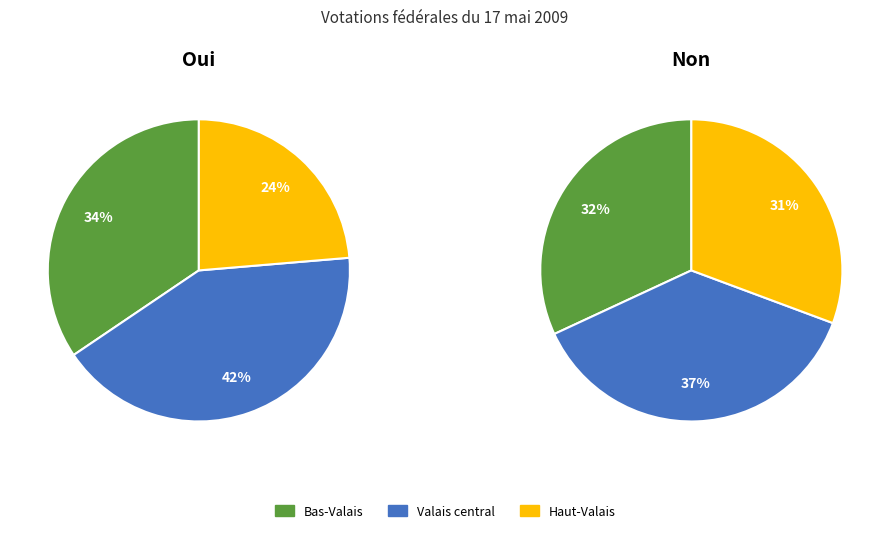

Combined, what portion of the pie is Valais central and Haut-Valais?

65.5%